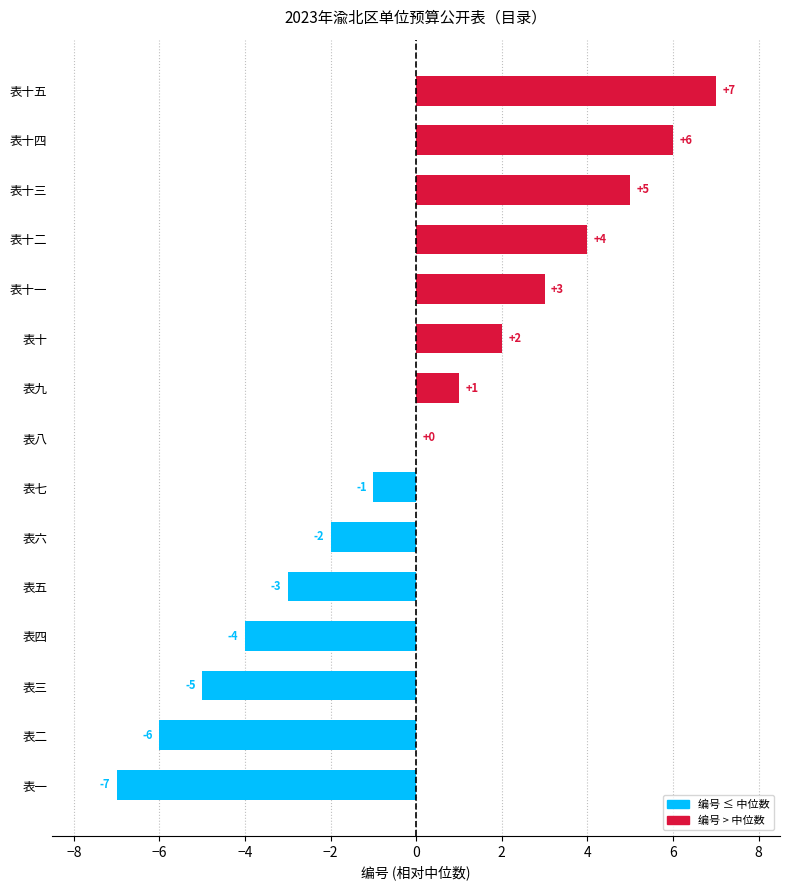

Between 表十一 and 表五, which is larger?

表十一